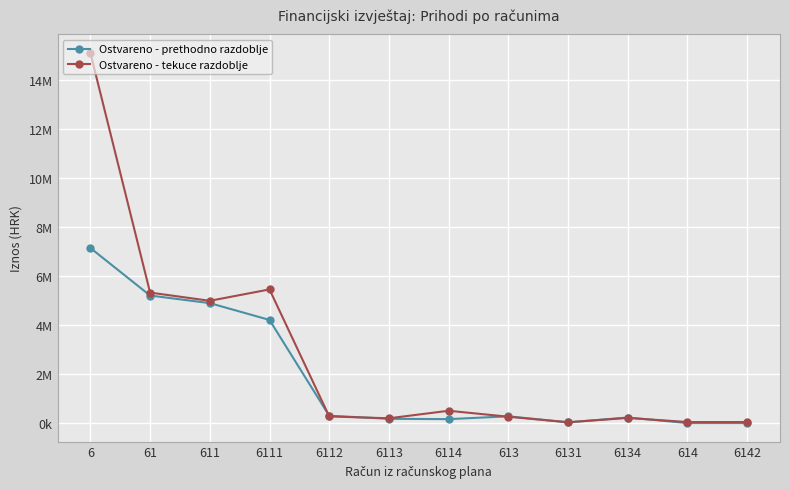

Reading left to right, what are all the values shown in this chart?

Ostvareno - prethodno razdoblje: 6=7147401.0	61=5210986.0	611=4901783.0	6111=4217250.0	6112=315820.0	6113=191268.0	6114=177445.0	613=292090.0	6131=48984.0	6134=243106.0	614=17113.0	6142=17069.0
Ostvareno - tekuce razdoblje: 6=15091460.3	61=5331066.3	611=4996109.0	6111=5459542.3	6112=288640.1	6113=211685.8	6114=518444.3	613=276167.6	6131=48463.7	6134=227703.9	614=58789.6	6142=58789.6